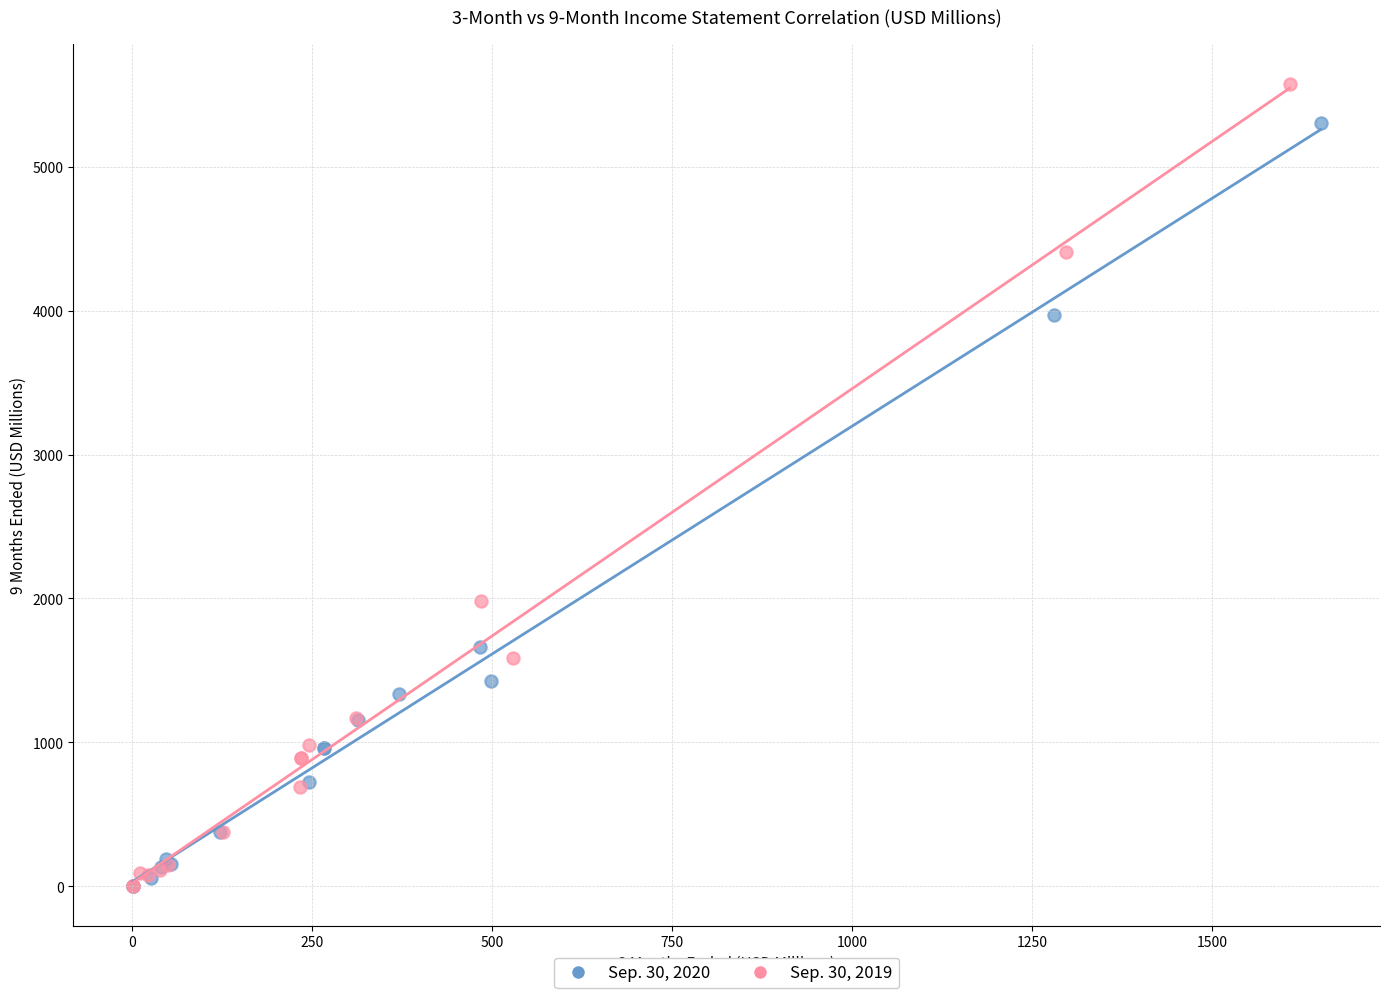

Which series has the largest Y range (max minus min)?

Sep. 30, 2019